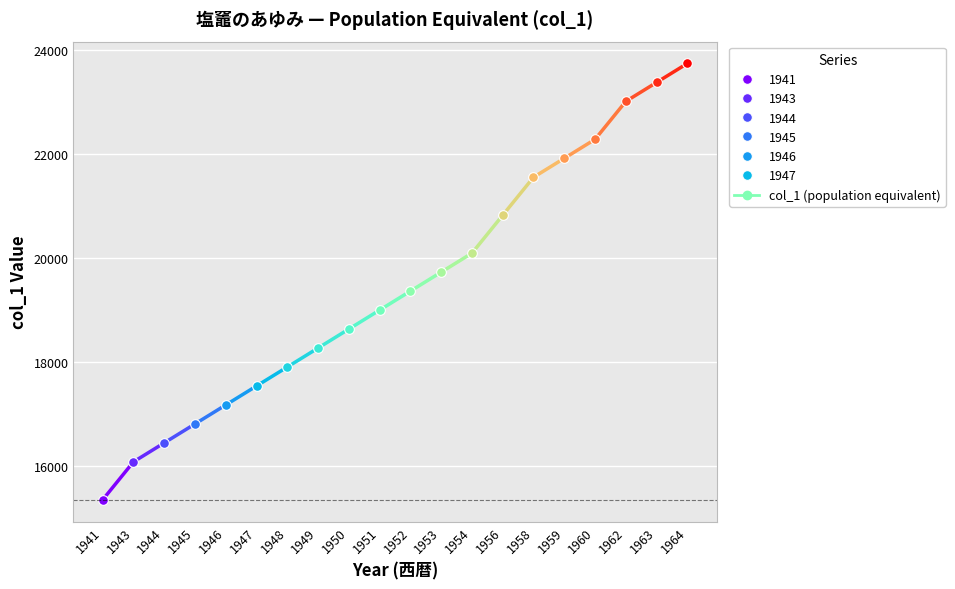

The value at 1946 is 11900.0. True or false?

False